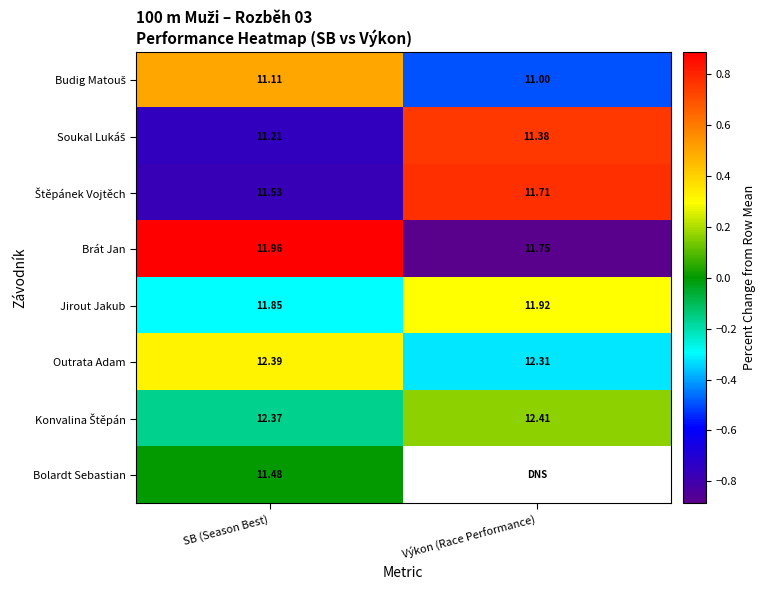

At which category does the chart reach its peak across all series?

SB (Season Best)